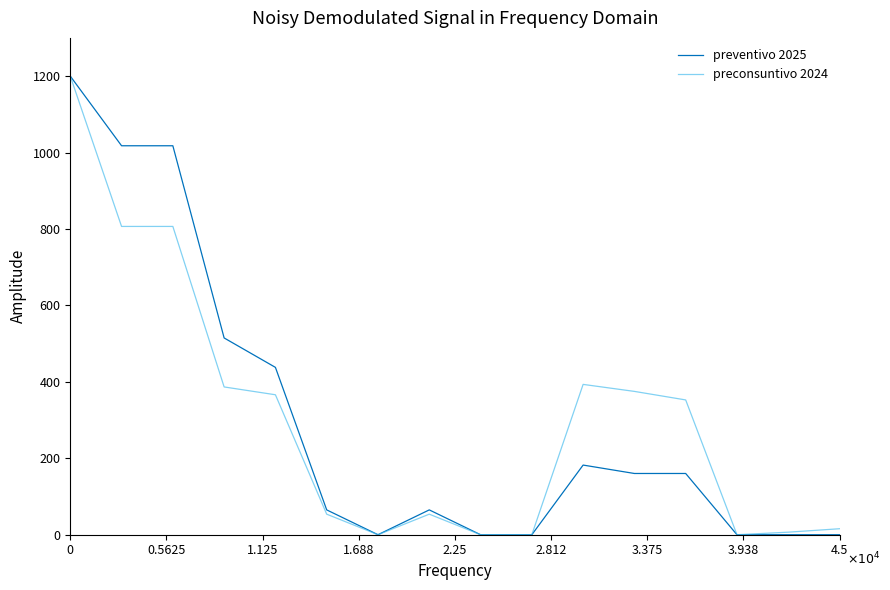

How many lines are shown in the chart?

2